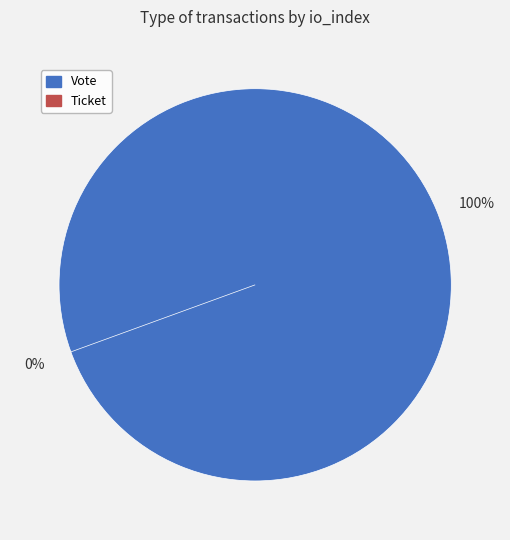

Which category has the smallest portion of the pie?

Ticket (io_index=0)